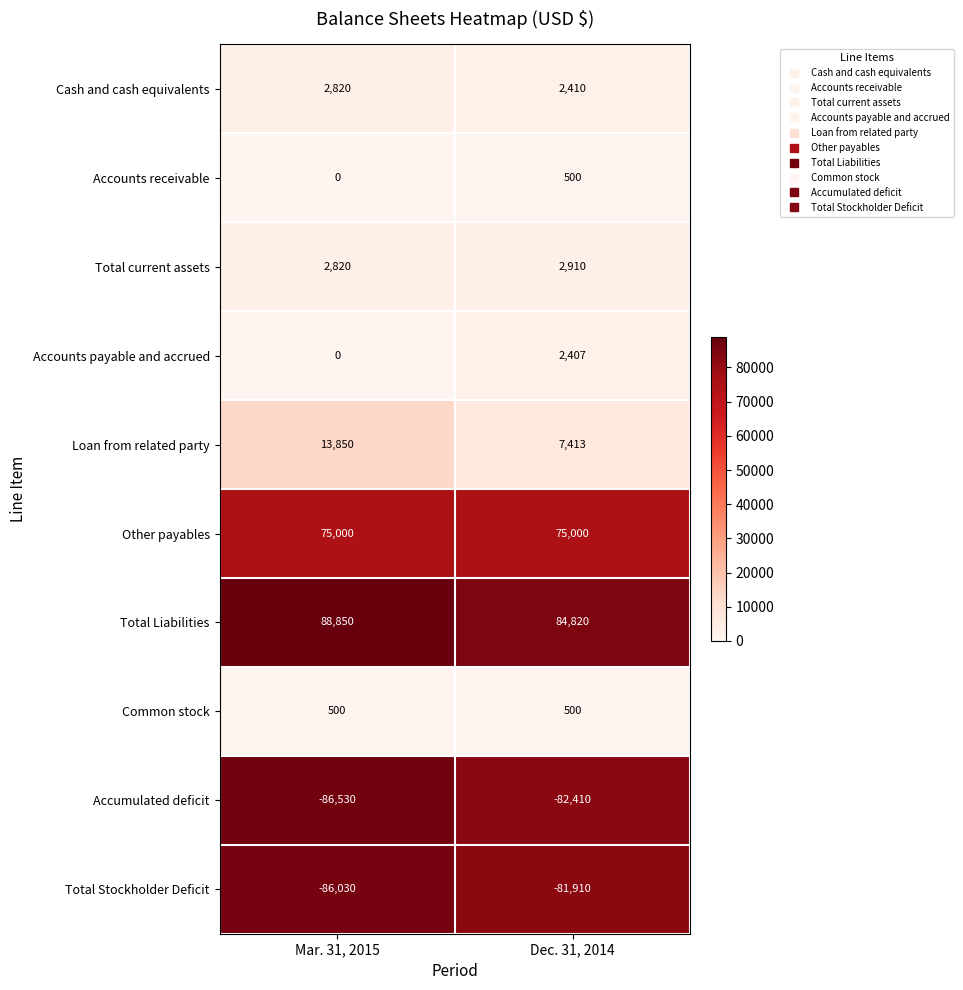

What is the sum of the Other payables values at Mar. 31, 2015 and Dec. 31, 2014?

150000